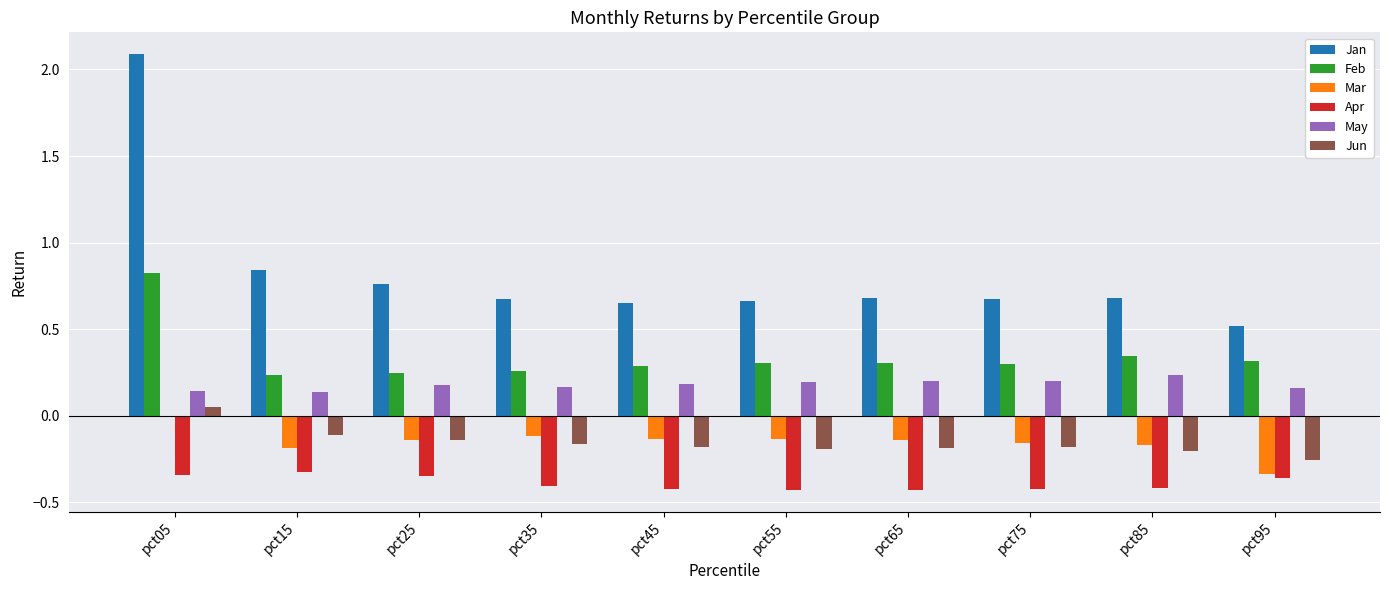

At which label does Jun first exceed 0?

pct05